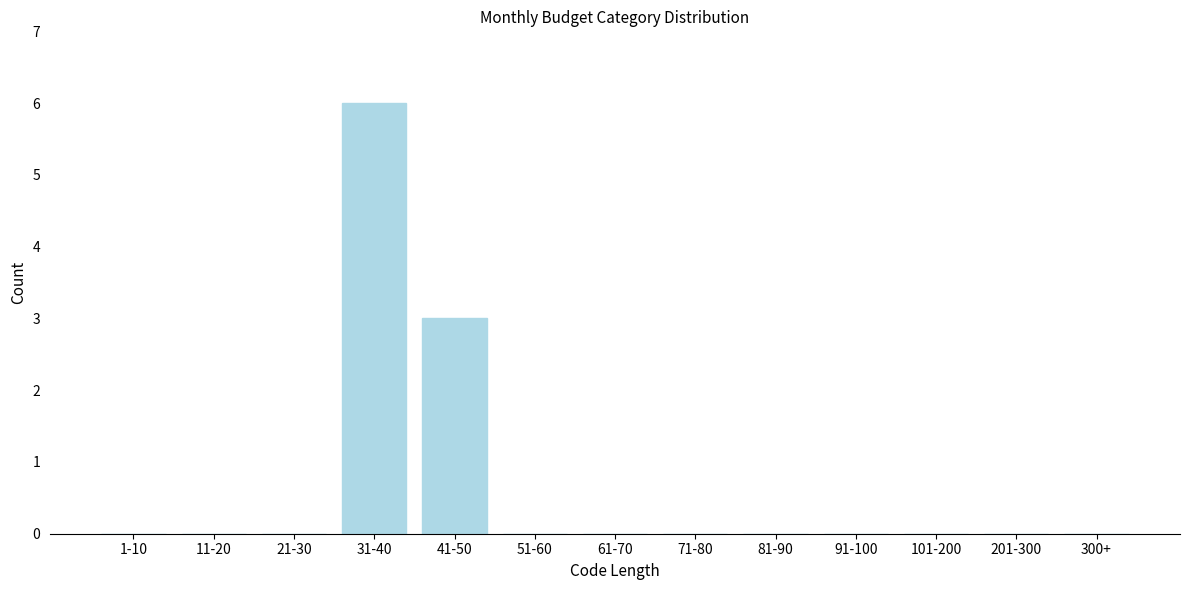

Reading left to right, list all the values displayed in this chart.

1-10=0	11-20=0	21-30=0	31-40=6	41-50=3	51-60=0	61-70=0	71-80=0	81-90=0	91-100=0	101-200=0	201-300=0	300+=0